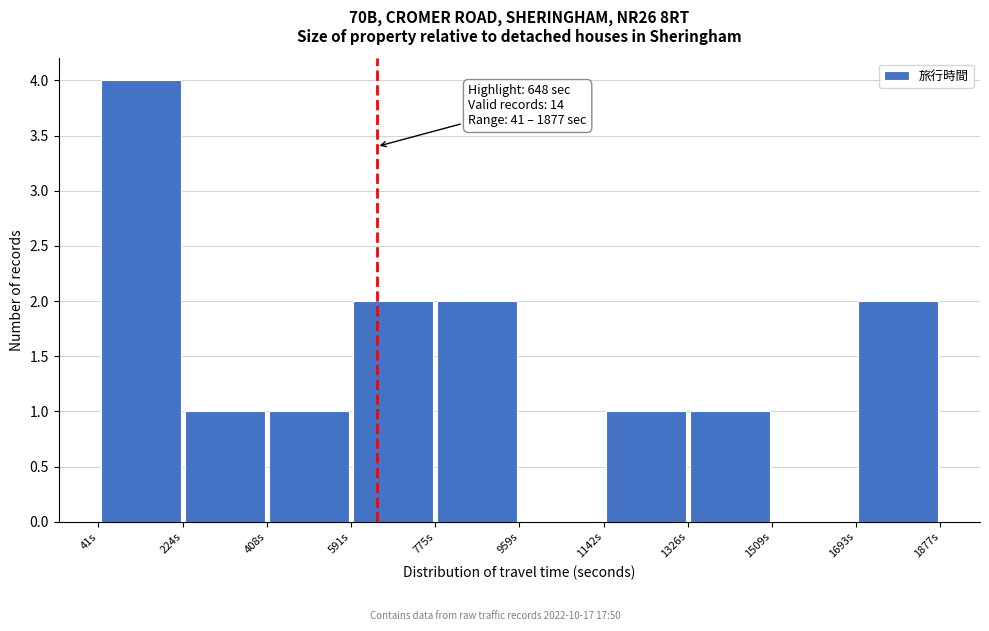

Which range on the x-axis has the tallest bar?

40 to 220